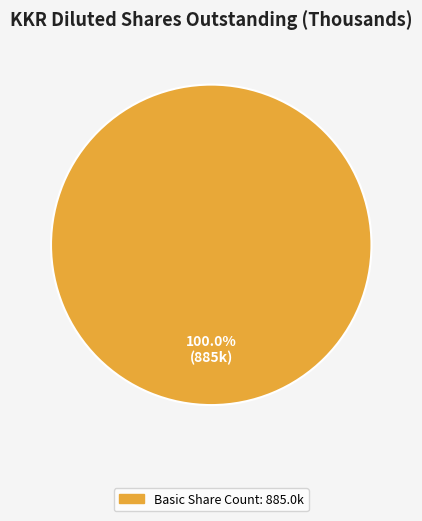

Is there a majority slice in this chart?

Yes